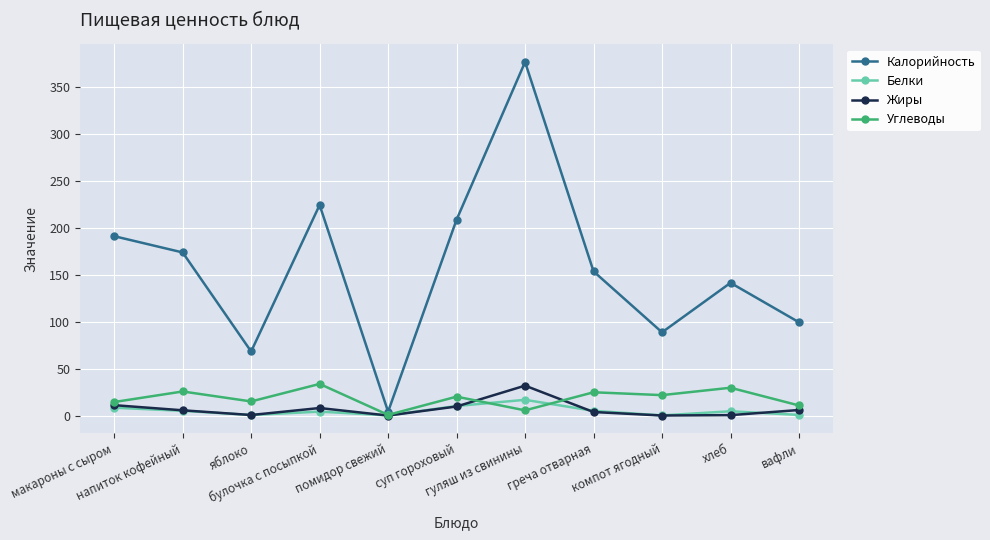

How many data points in Белки are less than 4?

4